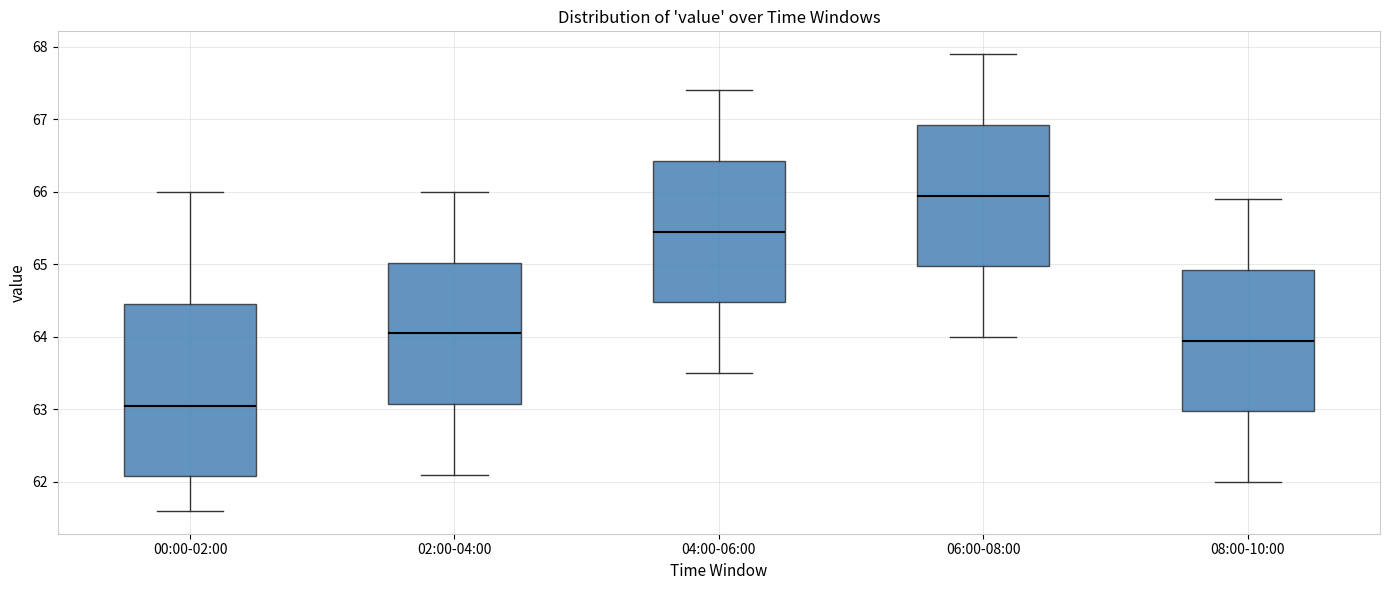

Comparing the boxes themselves (not the whiskers), which one is the tallest?

00:00-02:00